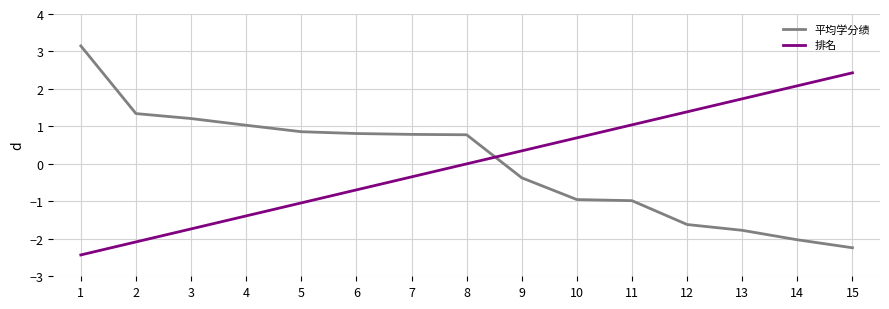

Rank the series at 12 from highest to lowest value.

排名, 平均学分绩